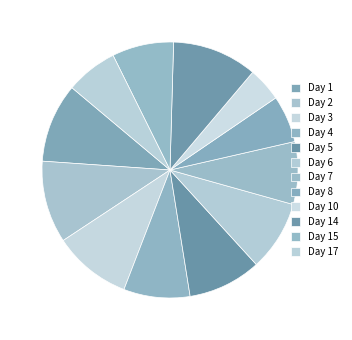

Count the number of slices in the pie.

12